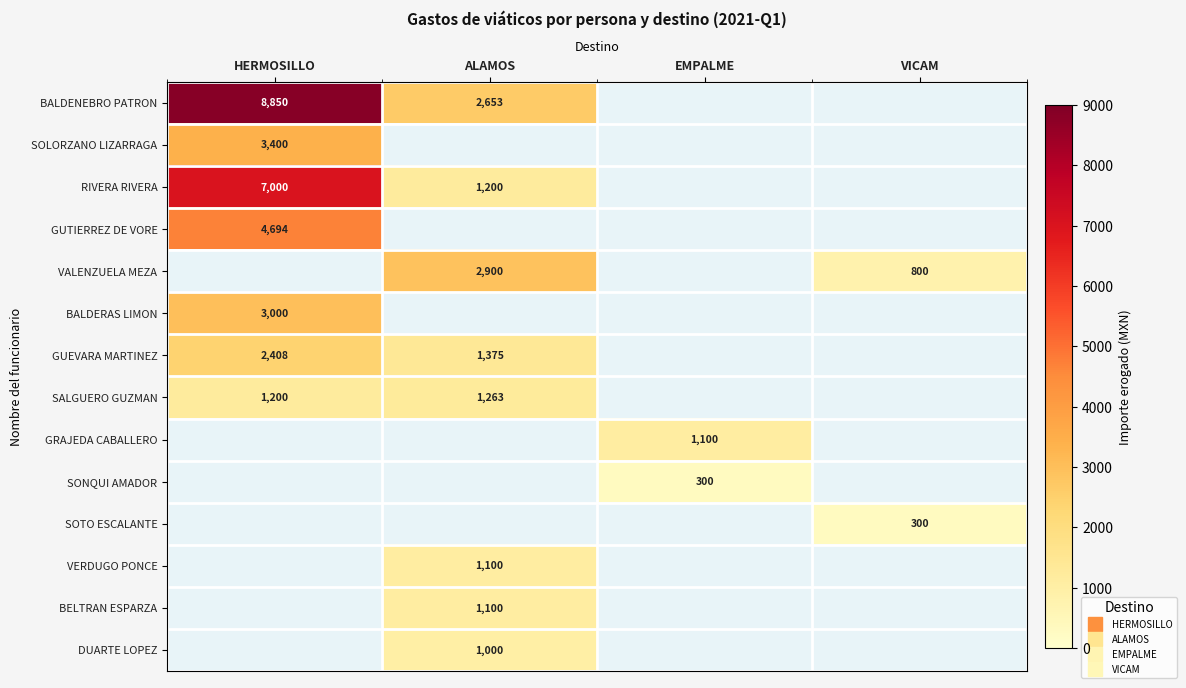

Read the SALGUERO GUZMAN value at ALAMOS.

1263.0